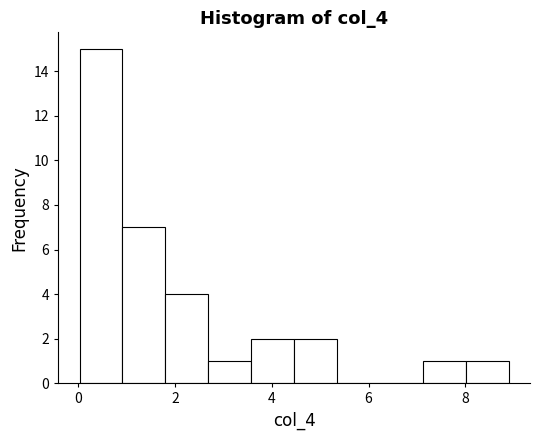

Reading left to right, list every bar in this chart as the range it spans on the x-axis followed by its height. Neither the bar edges nor the heights are printed on the chart, so give them approximately, as read against the axes.

0.0 to 1.0: 15
1.0 to 1.8: 7
1.8 to 2.6: 4
2.6 to 3.6: 1
3.6 to 4.4: 2
4.4 to 5.4: 2
5.4 to 6.2: 0
6.2 to 7.2: 0
7.2 to 8.0: 1
8.0 to 8.8: 1